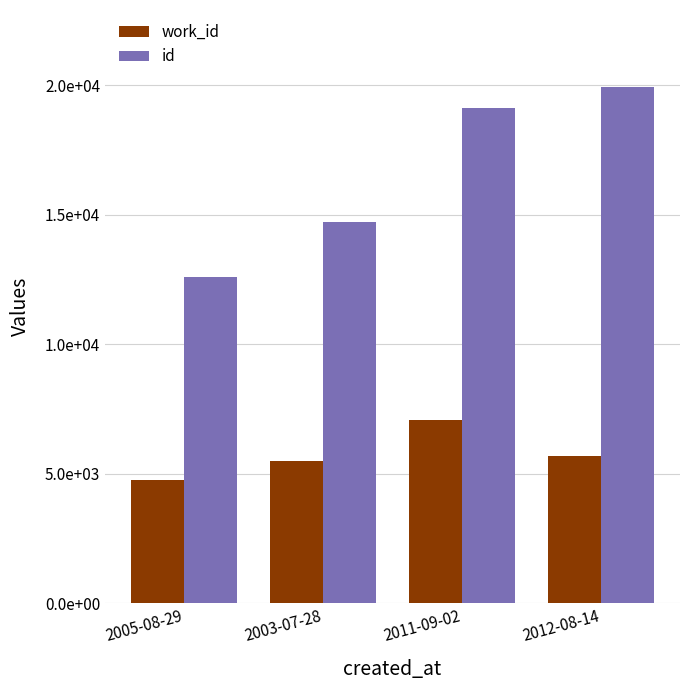

What are all the series names shown in the legend?

work_id, id